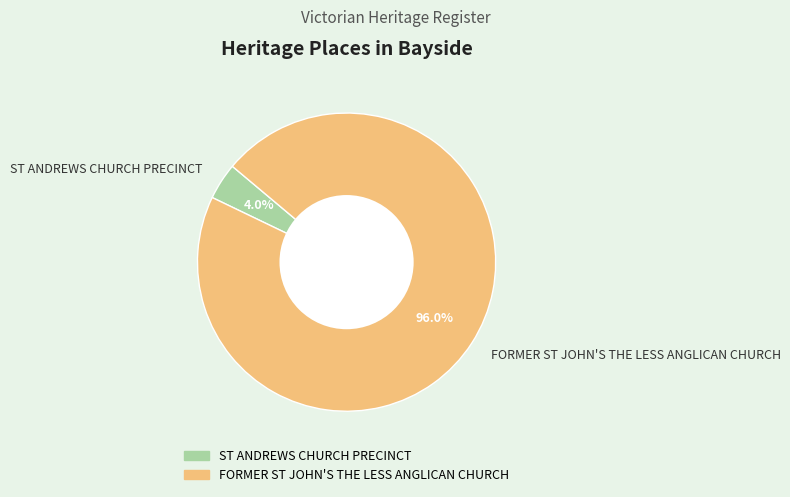

What portion of the pie excludes ST ANDREWS CHURCH PRECINCT?

96.0%